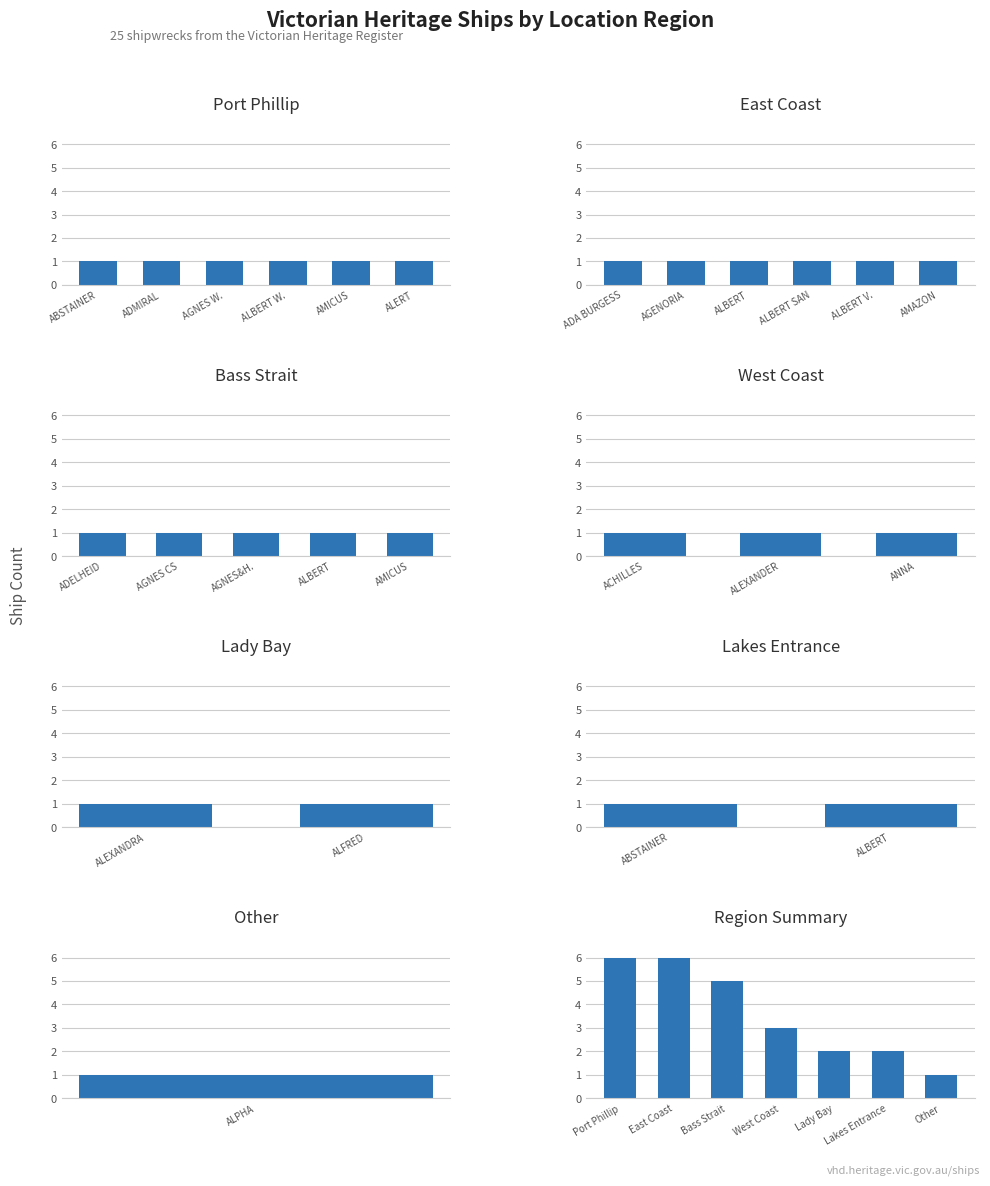

What is the label of the 4th bar from the left?

West Coast